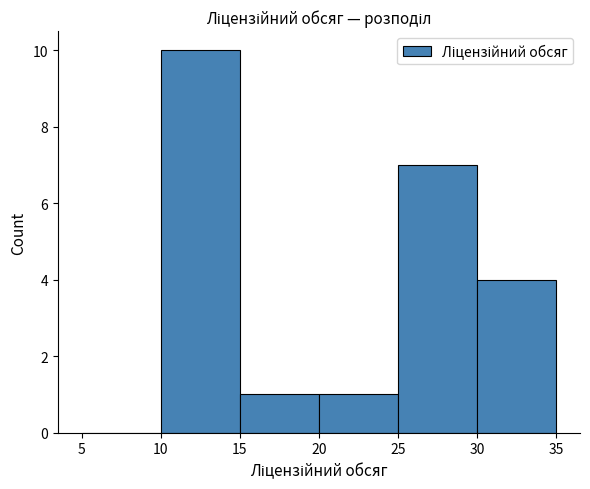

Reading left to right, list every bar in this chart as the range it spans on the x-axis followed by its height. The values are not printed on the chart, so give them approximately, as read against the axis.

5 to 10: 0
10 to 15: 10
15 to 20: 1
20 to 25: 1
25 to 30: 7
30 to 35: 4